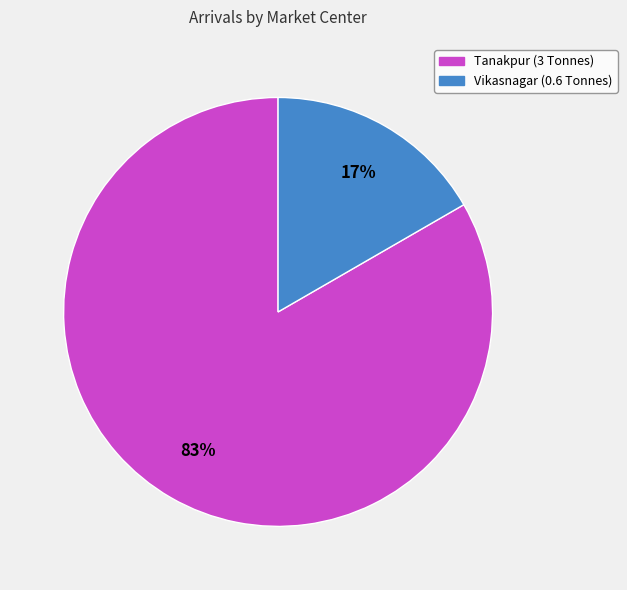

What is the ratio of the value at Vikasnagar to the value at Tanakpur?

0.2